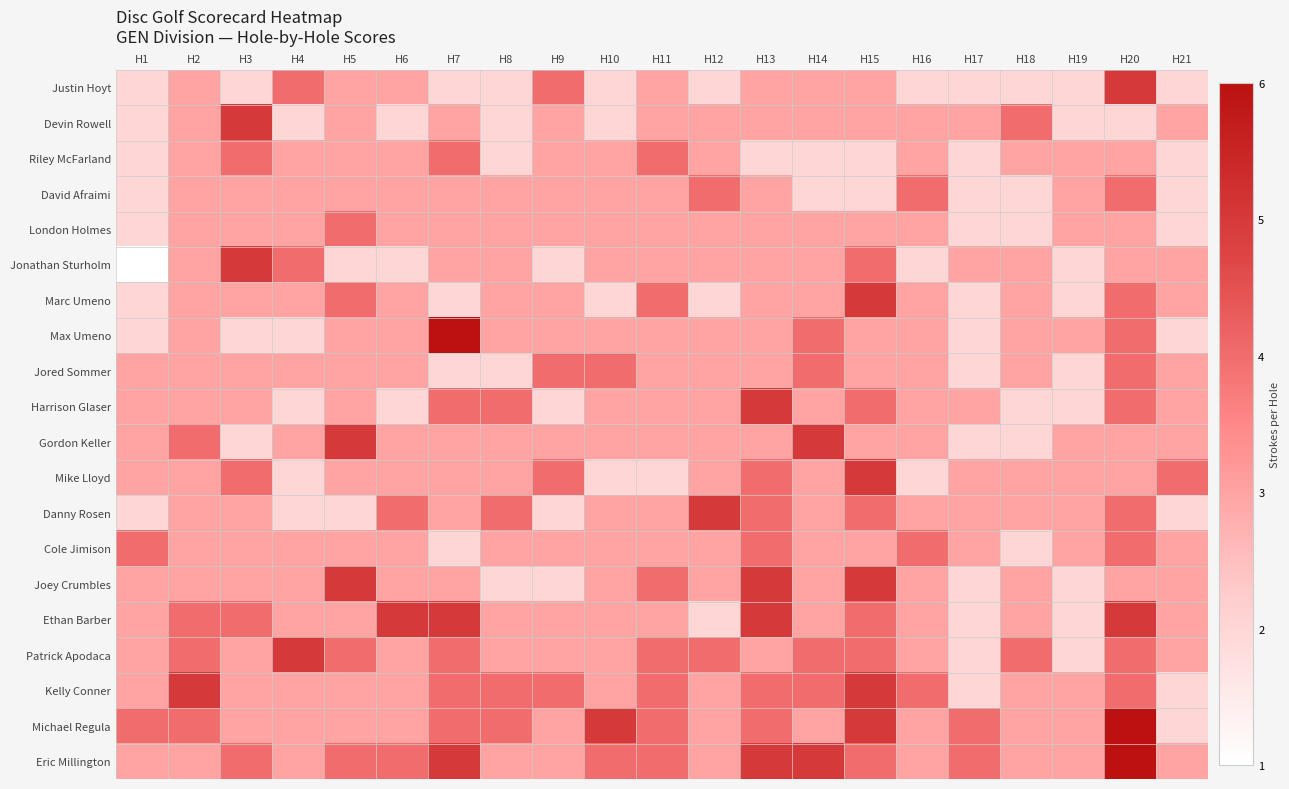

Which label corresponds to the largest value in the chart?

H7